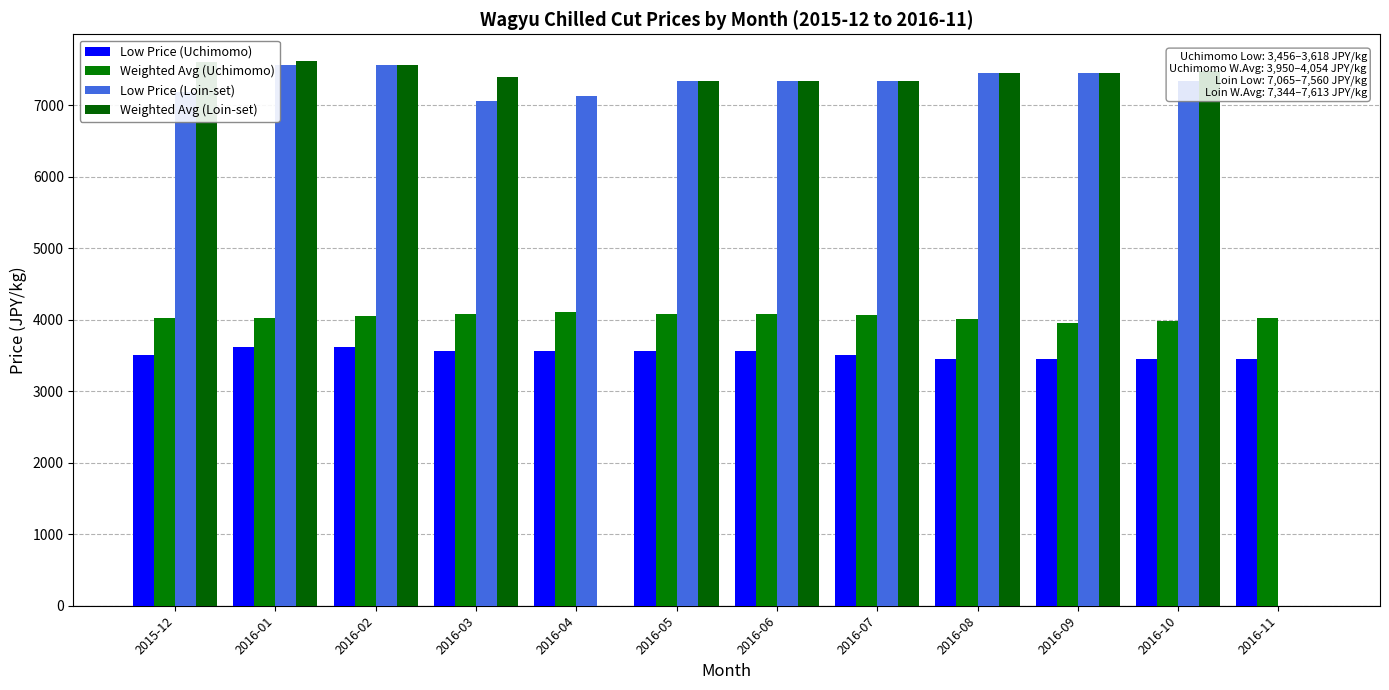

What is the spread (max minus min) of values at 2016-08?

3996.0